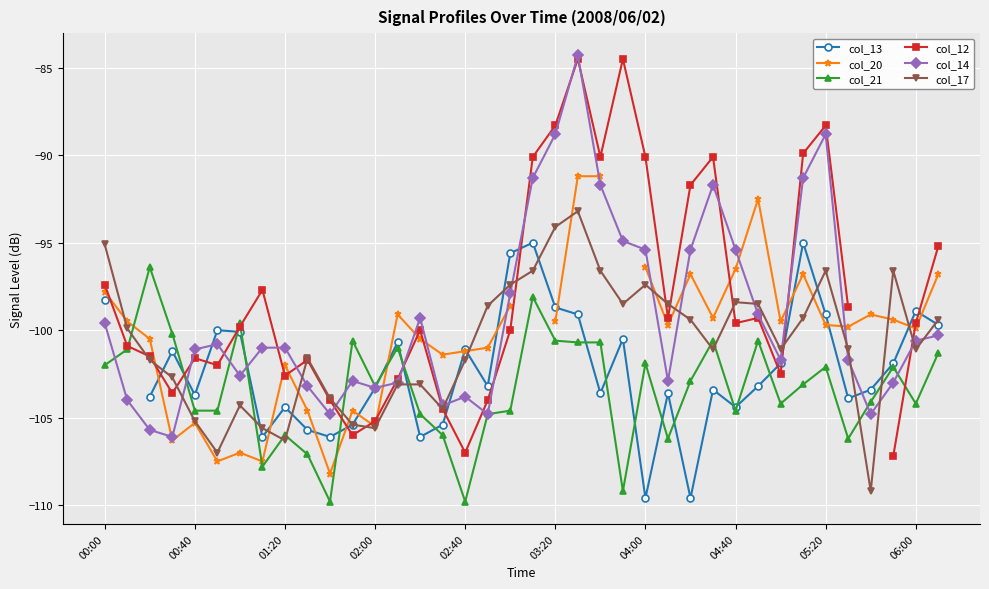

Does the chart display data point markers on the line(s)?

Yes